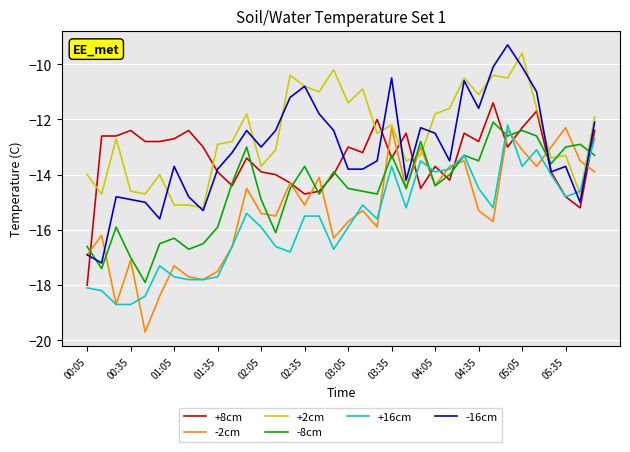

What are all the series names shown in the legend?

+8cm, -2cm, +2cm, -8cm, +16cm, -16cm